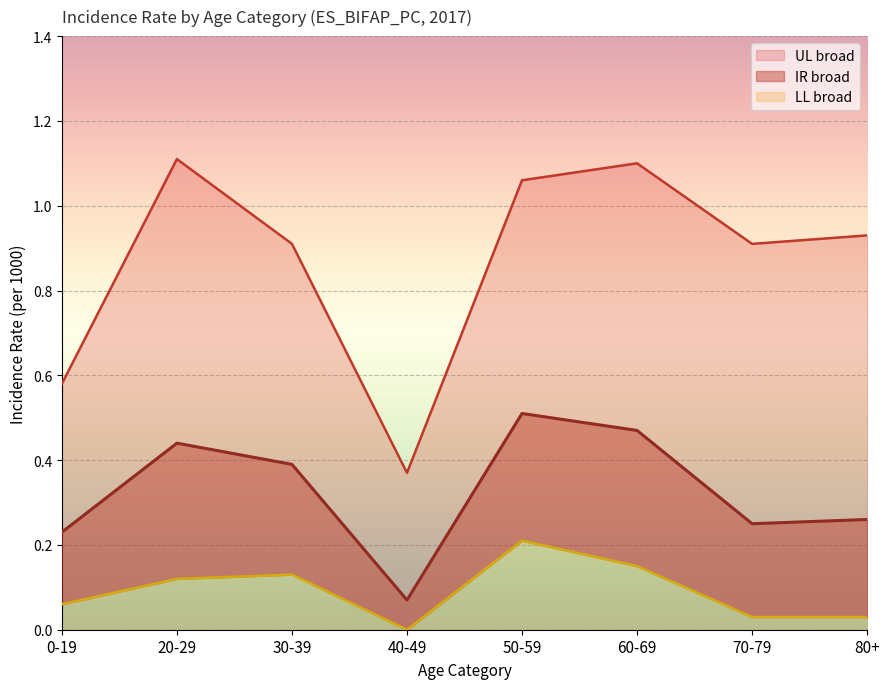

Is it true that LL broad equals 0.0 at 0-19?

False